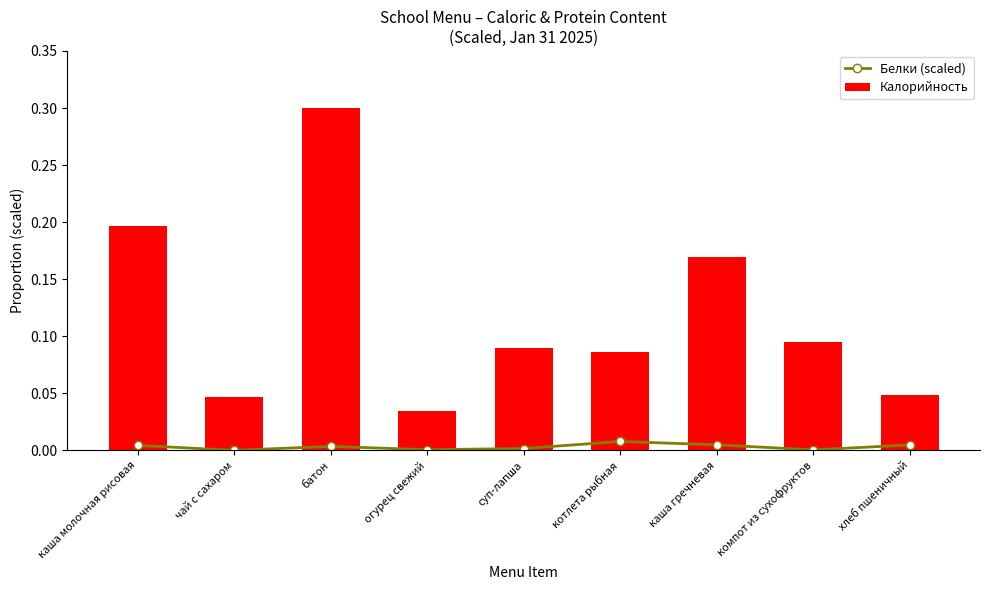

Rank the series by their maximum value, from highest to lowest.

Калорийность, Белки (scaled)